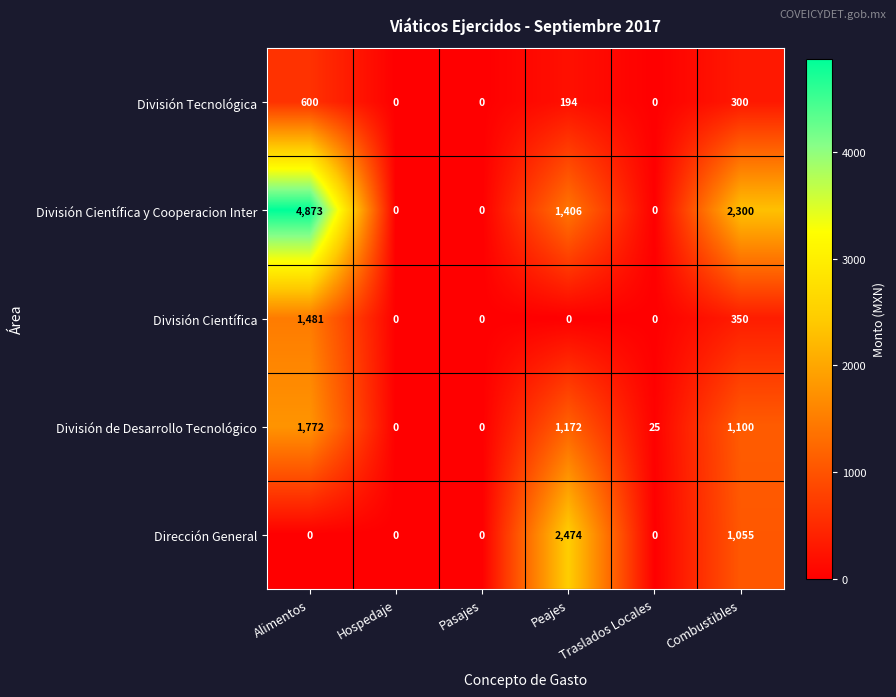

How many categories are shown in the chart?

6